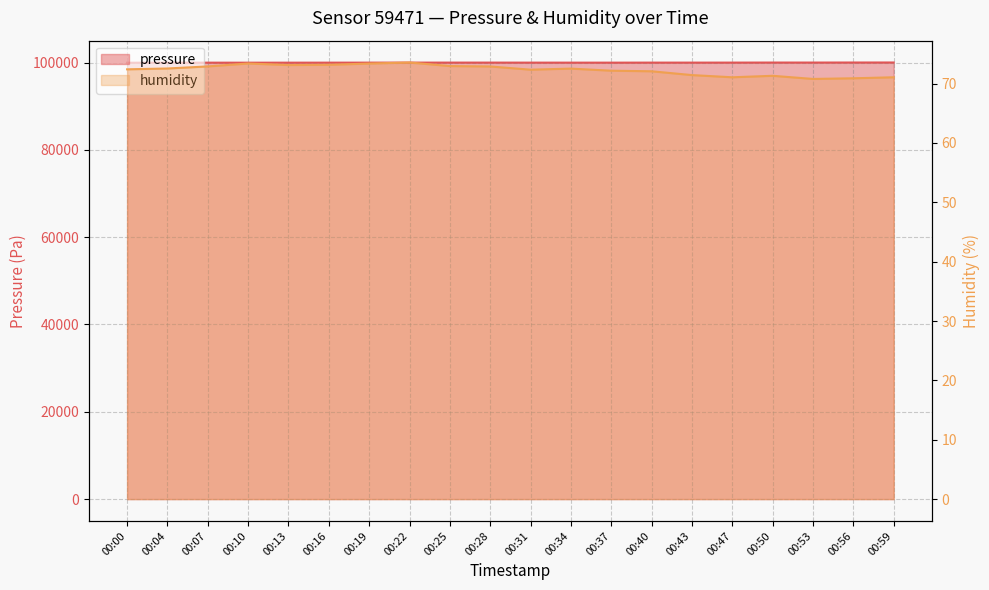

In humidity, how many points are lower than both neighbors (excluding endpoints)?

4